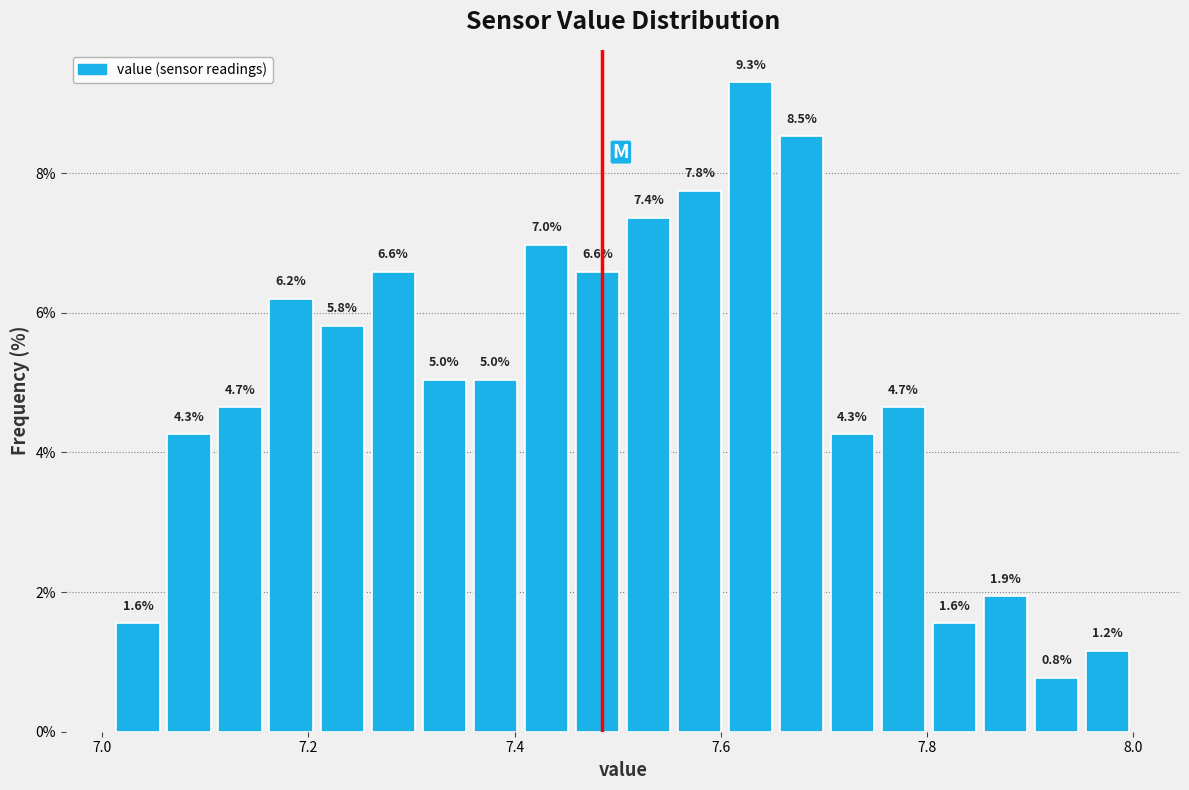

Read against the x-axis, roughly where is the centre of the tallest bar?

7.62